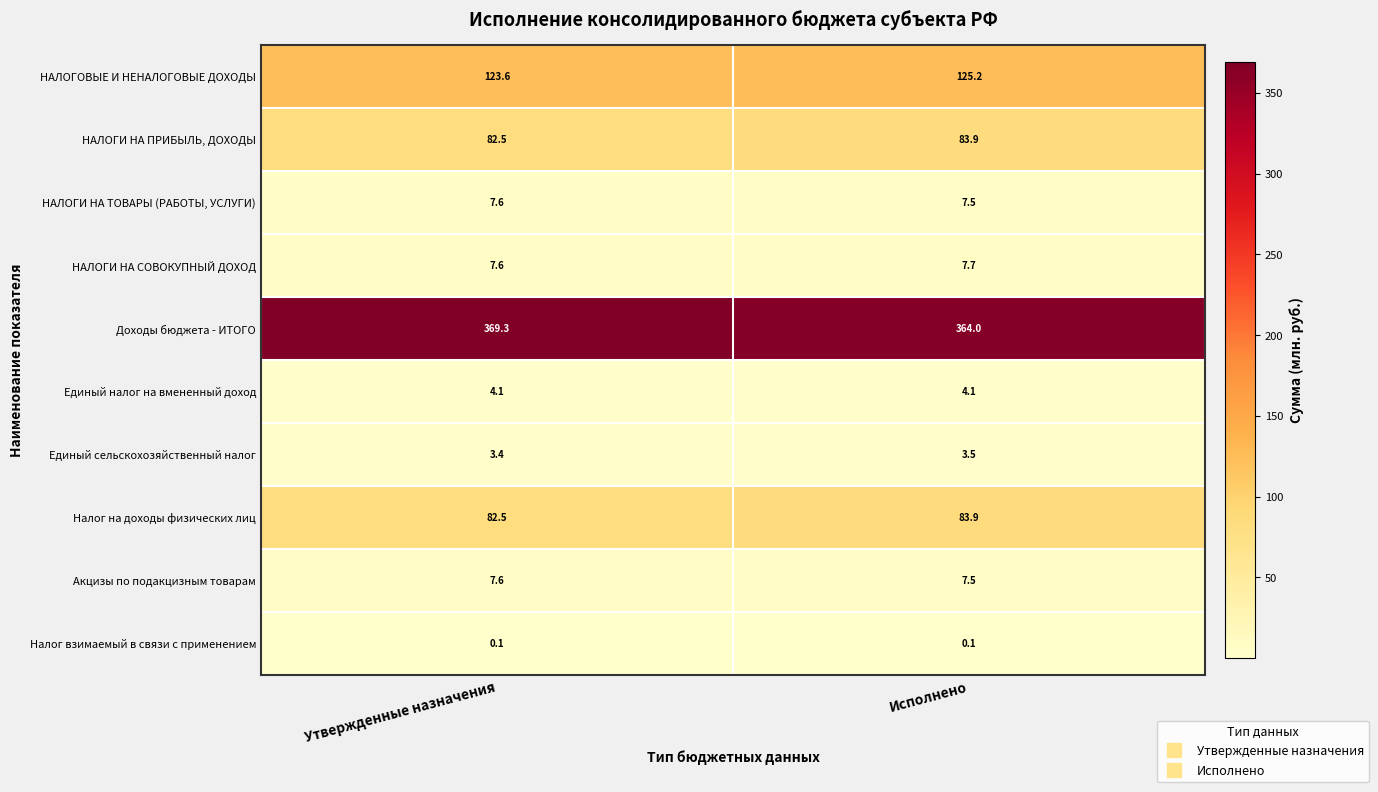

What is the sum of all НАЛОГИ НА СОВОКУПНЫЙ ДОХОД values?

15.3